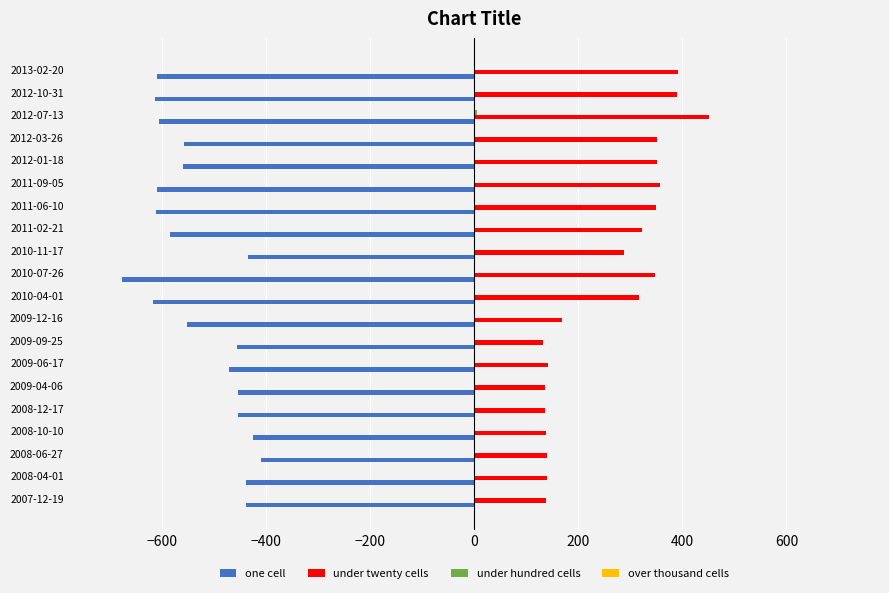

The value of one cell at 2008-04-01 is -438. True or false?

True